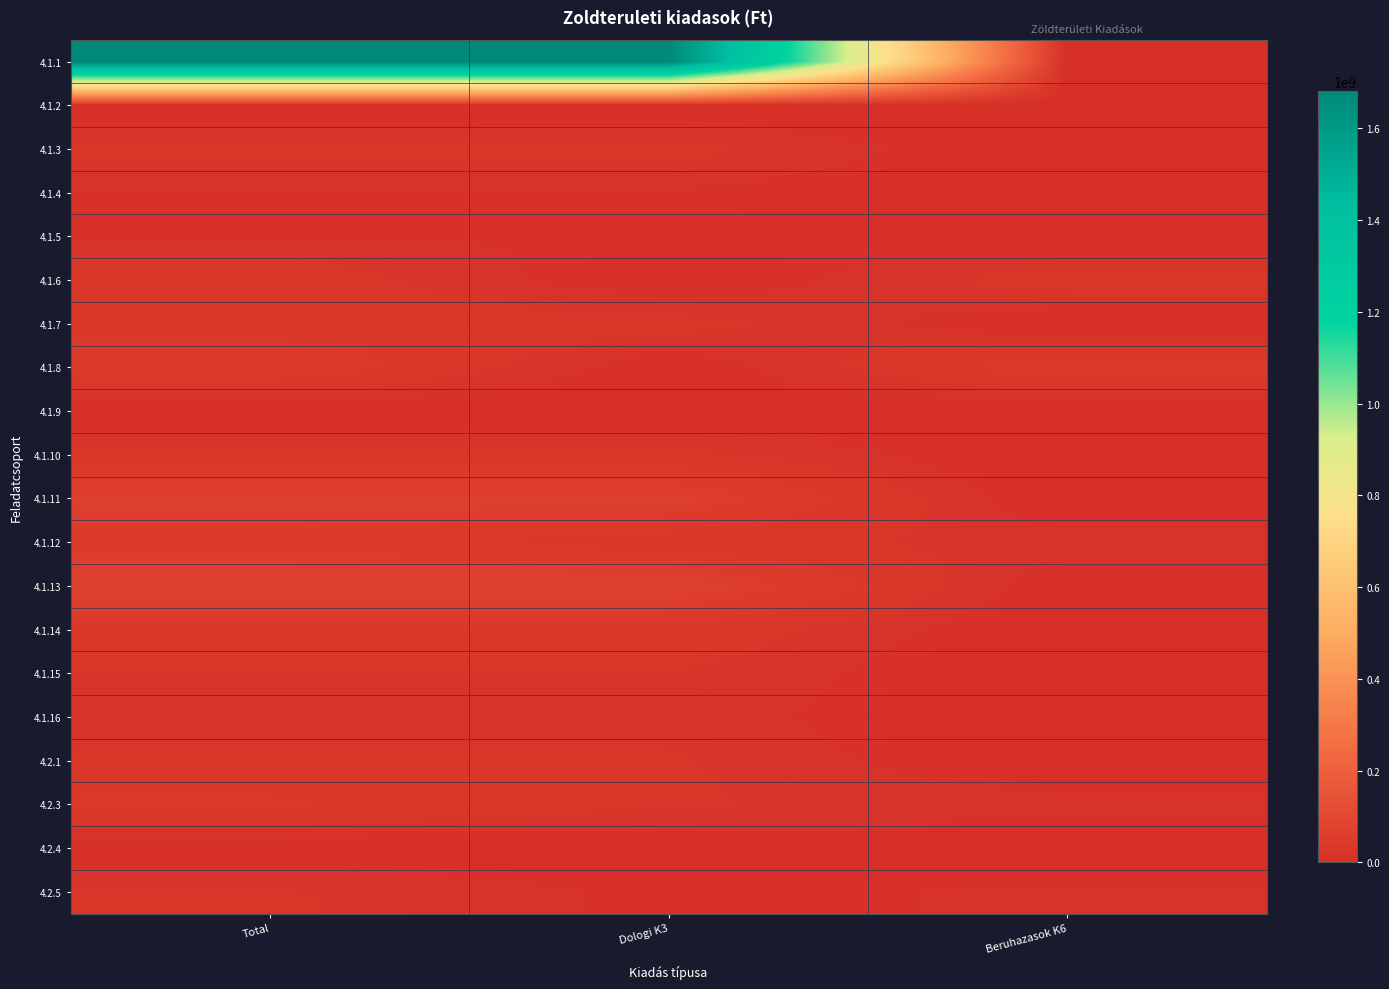

Reading left to right, what are all the values shown in this chart?

4.1.1: Total=1681608279	Dologi K3=1681608279	Beruhazasok K6=0
4.1.2: Total=1000000	Dologi K3=0	Beruhazasok K6=1000000
4.1.3: Total=29434023	Dologi K3=29434023	Beruhazasok K6=0
4.1.4: Total=11855467	Dologi K3=11855467	Beruhazasok K6=0
4.1.5: Total=12321687	Dologi K3=12321687	Beruhazasok K6=0
4.1.6: Total=34000000	Dologi K3=1500000	Beruhazasok K6=32500000
4.1.7: Total=30000000	Dologi K3=30000000	Beruhazasok K6=0
4.1.8: Total=54145540	Dologi K3=3000000	Beruhazasok K6=51145540
4.1.9: Total=1000000	Dologi K3=1000000	Beruhazasok K6=0
4.1.10: Total=29000000	Dologi K3=29000000	Beruhazasok K6=0
4.1.11: Total=66840003	Dologi K3=66840003	Beruhazasok K6=0
4.1.12: Total=47429315	Dologi K3=29817080	Beruhazasok K6=17612235
4.1.13: Total=76177508	Dologi K3=73677508	Beruhazasok K6=2500000
4.1.14: Total=34868254	Dologi K3=34868254	Beruhazasok K6=0
4.1.15: Total=23379562	Dologi K3=23379562	Beruhazasok K6=0
4.1.16: Total=19037808	Dologi K3=19037808	Beruhazasok K6=0
4.2.1: Total=25000000	Dologi K3=25000000	Beruhazasok K6=0
4.2.3: Total=41500000	Dologi K3=25000000	Beruhazasok K6=16500000
4.2.4: Total=3000000	Dologi K3=3000000	Beruhazasok K6=0
4.2.5: Total=24986000	Dologi K3=10000000	Beruhazasok K6=14986000